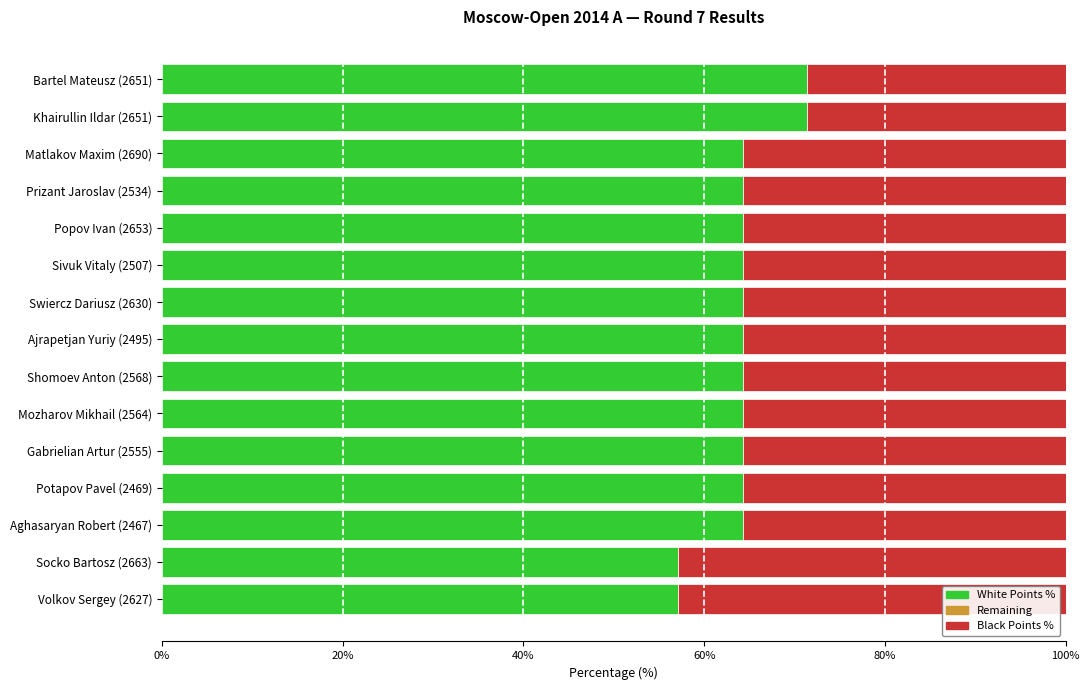

How many bars are there in total?

45